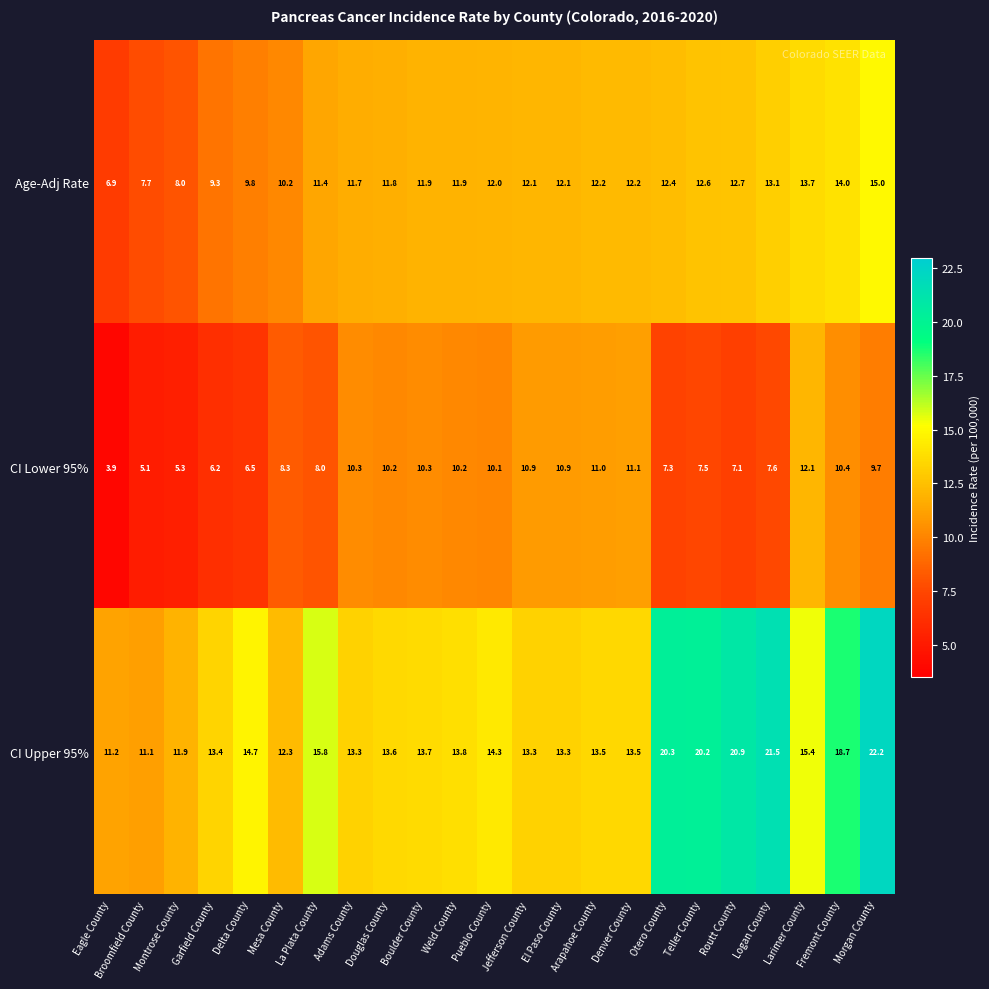

How many series are shown in this chart?

3